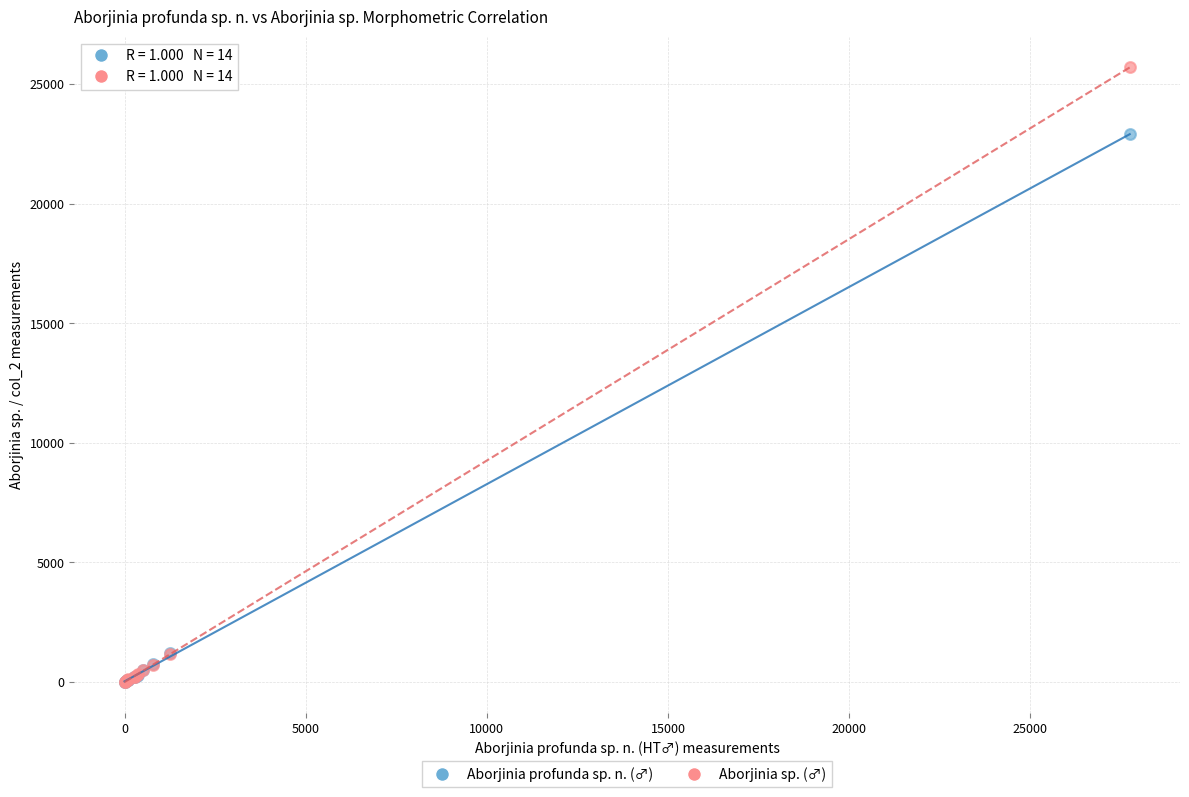

Across all series, what Y value is closest to 12850?

22900.0